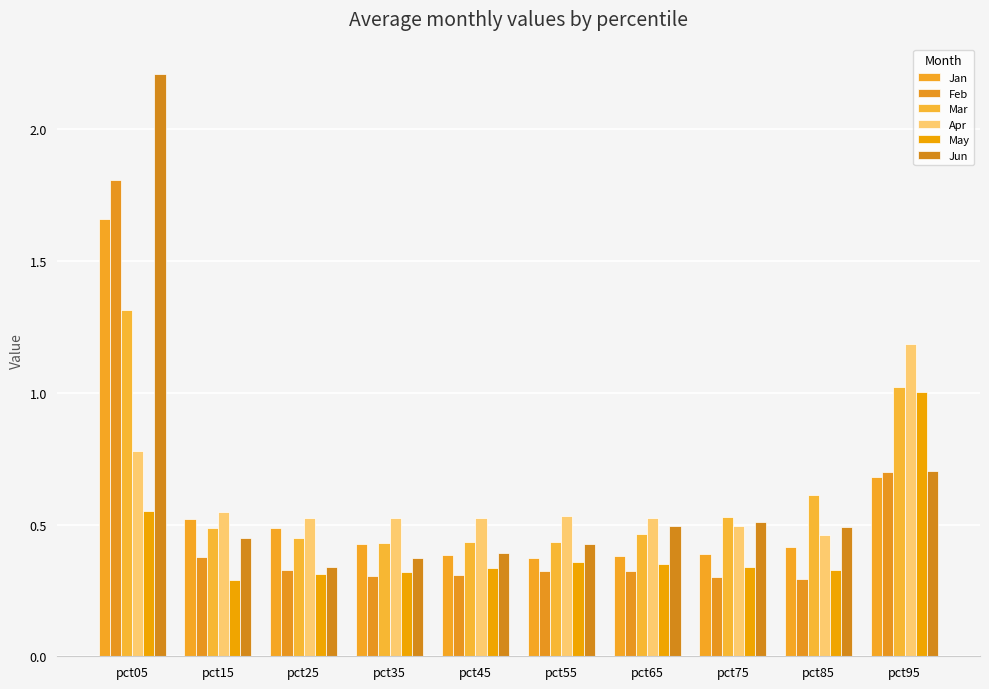

Reading left to right, list all the values displayed in this chart.

Jan: 1.7	0.5	0.5	0.4	0.4	0.4	0.4	0.4	0.4	0.7
Feb: 1.8	0.4	0.3	0.3	0.3	0.3	0.3	0.3	0.3	0.7
Mar: 1.3	0.5	0.4	0.4	0.4	0.4	0.5	0.5	0.6	1.0
Apr: 0.8	0.5	0.5	0.5	0.5	0.5	0.5	0.5	0.5	1.2
May: 0.6	0.3	0.3	0.3	0.3	0.4	0.3	0.3	0.3	1.0
Jun: 2.2	0.4	0.3	0.4	0.4	0.4	0.5	0.5	0.5	0.7